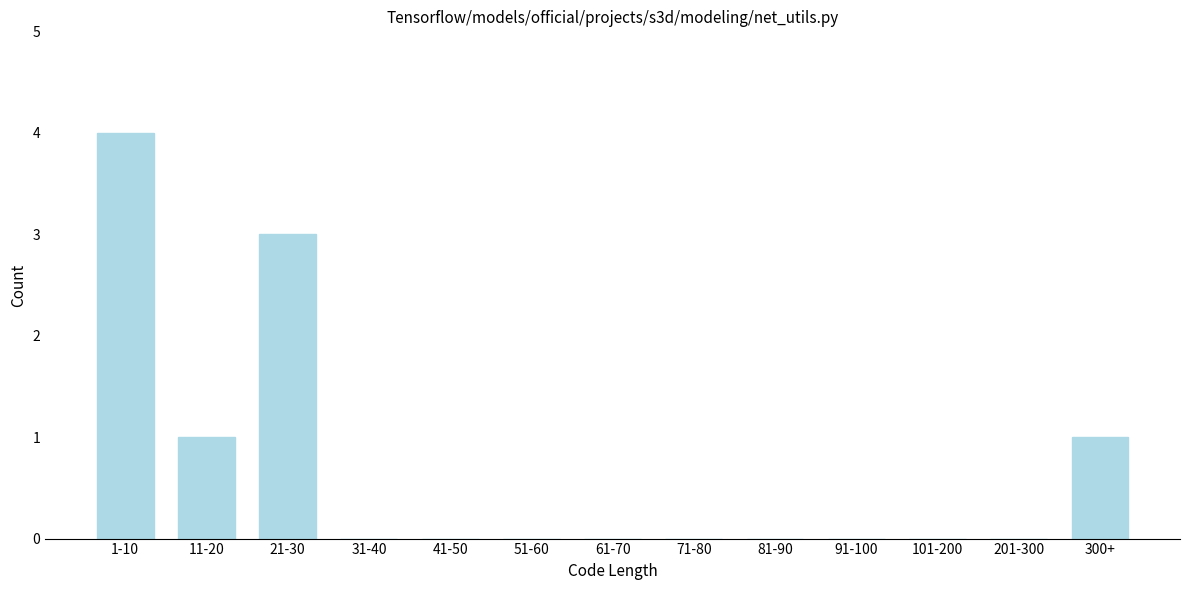

Reading left to right, extract all data points from this chart.

1-10=4	11-20=1	21-30=3	31-40=0	41-50=0	51-60=0	61-70=0	71-80=0	81-90=0	91-100=0	101-200=0	201-300=0	300+=1